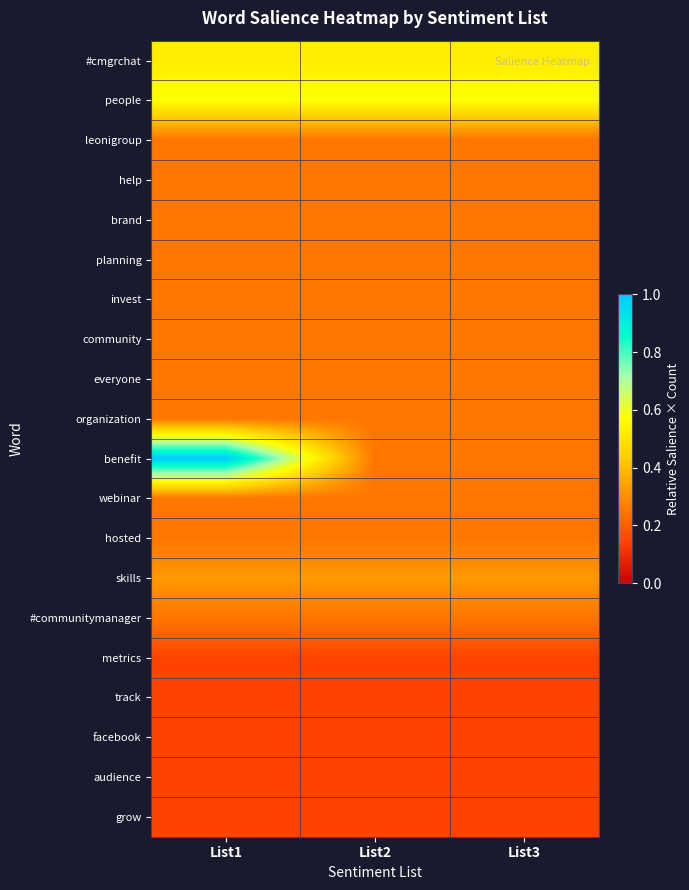

Which has a higher value, List3 or List2?

List3